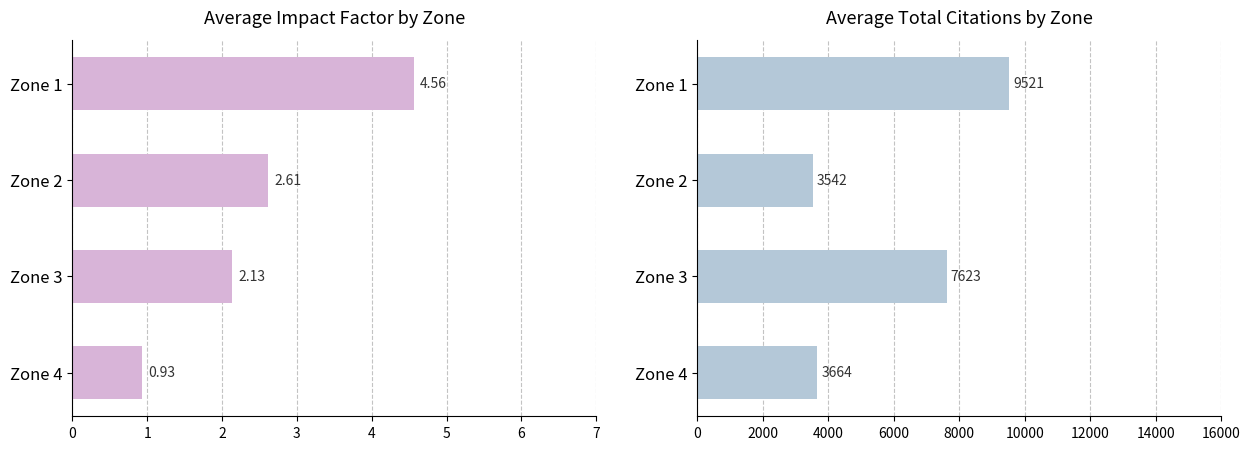

How many values in the 平均总被引频次 series exceed 7623?

2